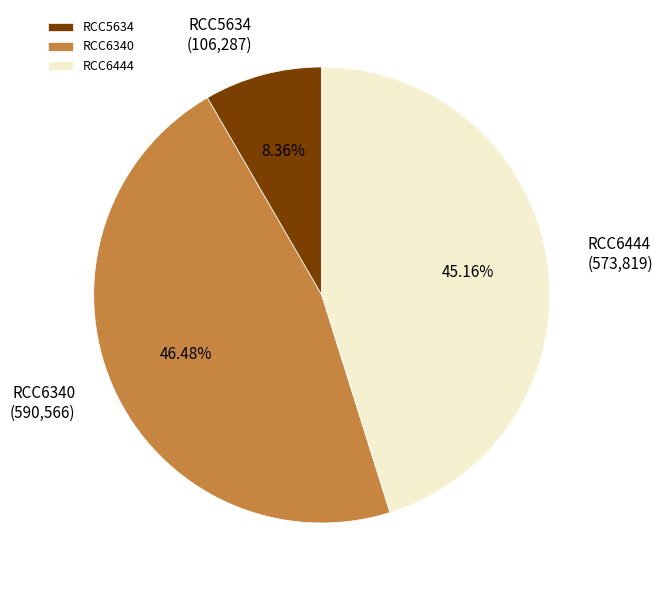

To the nearest percent, what portion does RCC5634 represent?

8%